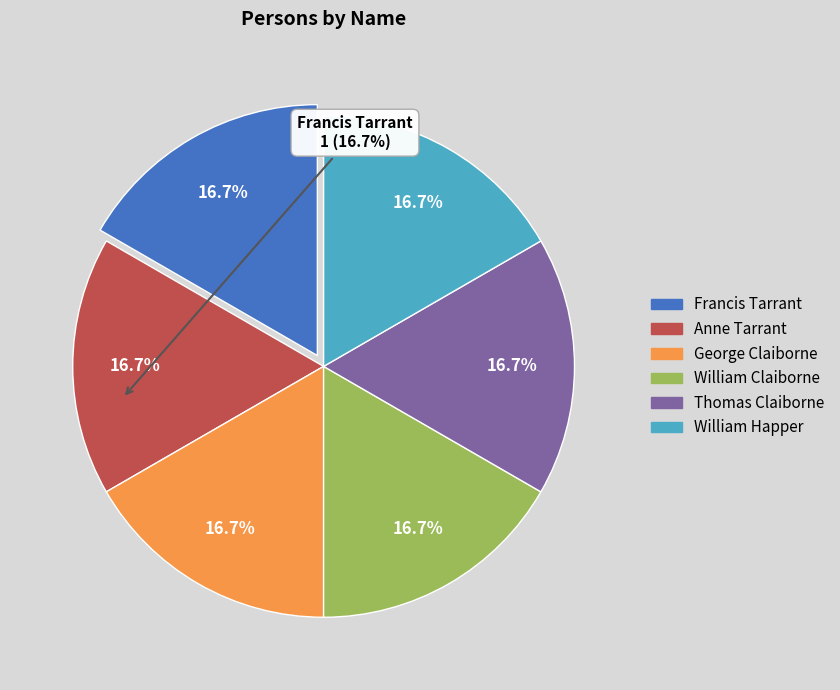

True or false: Anne Tarrant accounts for 10% of the total.

False